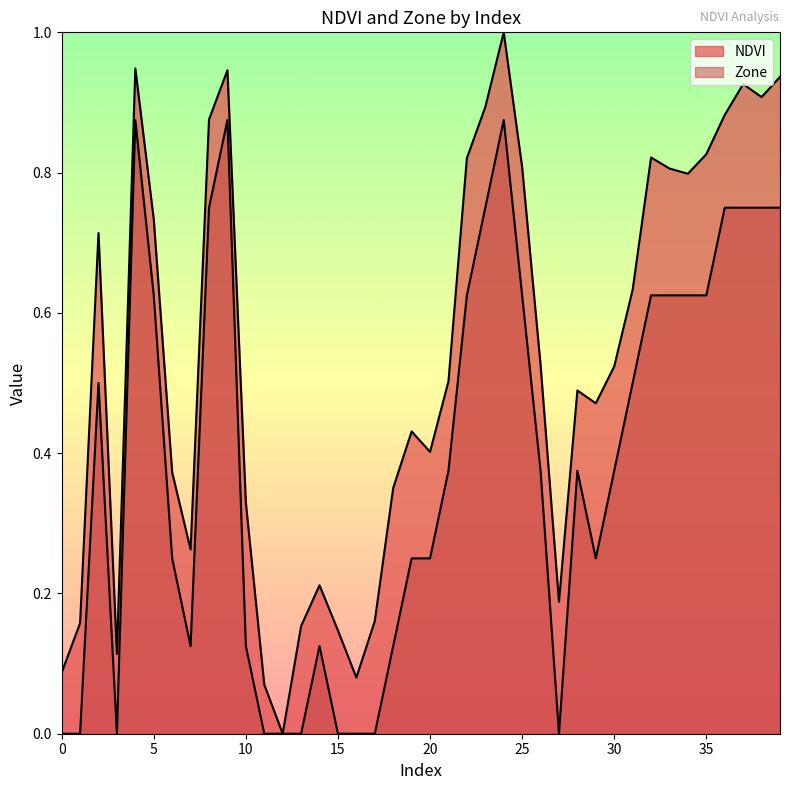

At which category is the sum across all series the highest?

24